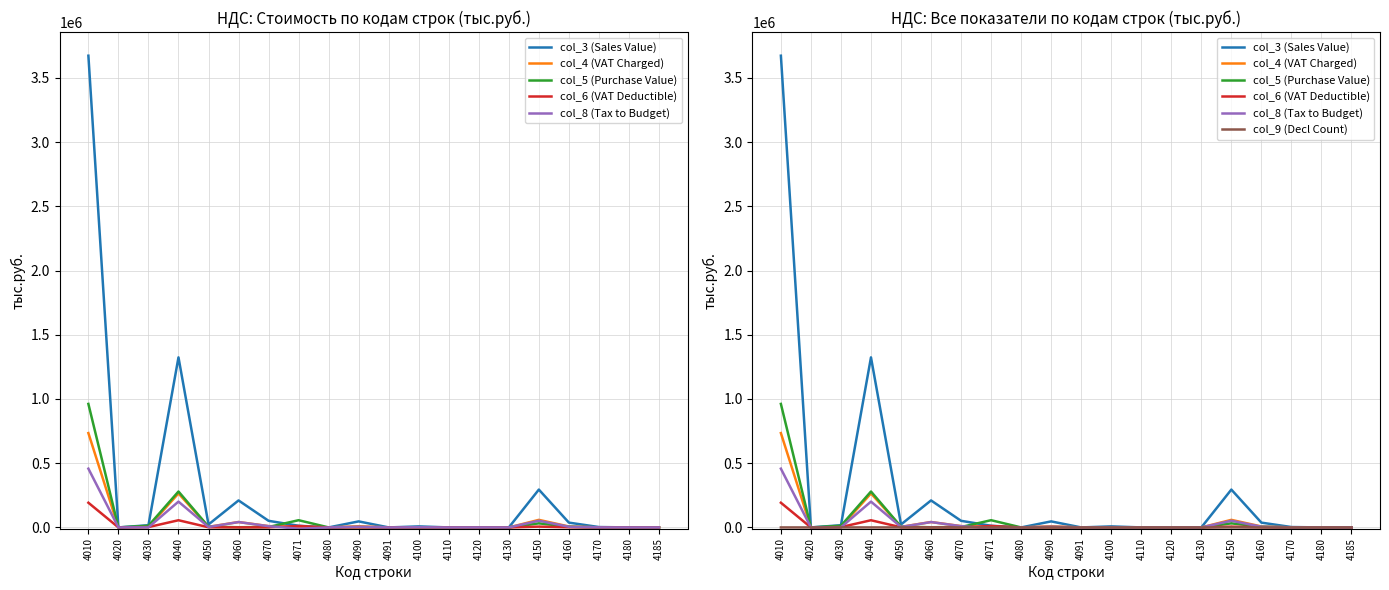

What is the difference between the second highest and second lowest values in the col_5 (Purchase Value) series?

279675